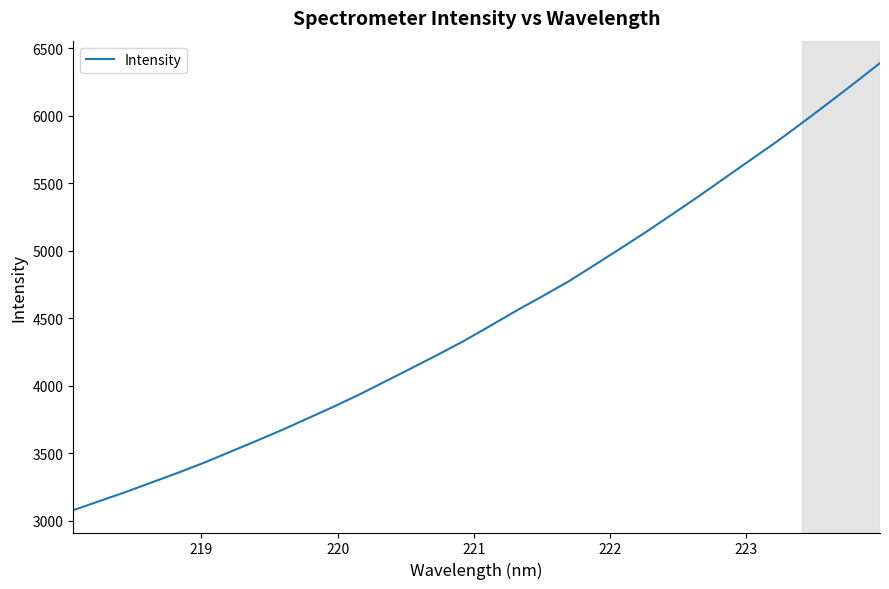

Reading right to left, transcribe all the data shown in this chart.

6389.2	6238.0	6090.4	5945.2	5803.3	5668.7	5533.6	5398.4	5267.4	5137.6	5013.0	4890.2	4768.6	4659.7	4552.8	4440.9	4330.6	4228.6	4130.1	4032.4	3935.4	3843.7	3756.5	3669.9	3587.5	3507.0	3426.8	3352.6	3281.6	3210.3	3143.7	3077.0